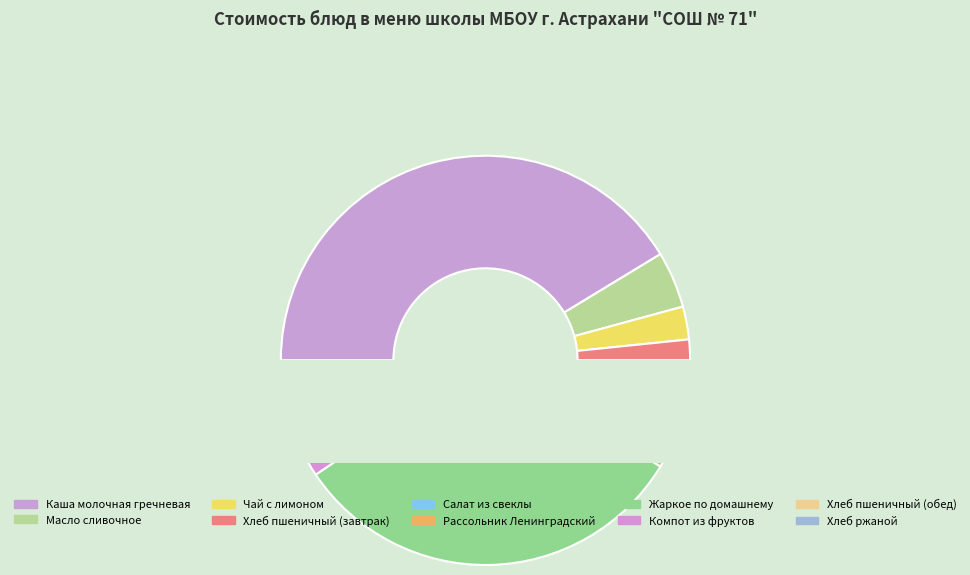

Does any single category account for the majority?

No